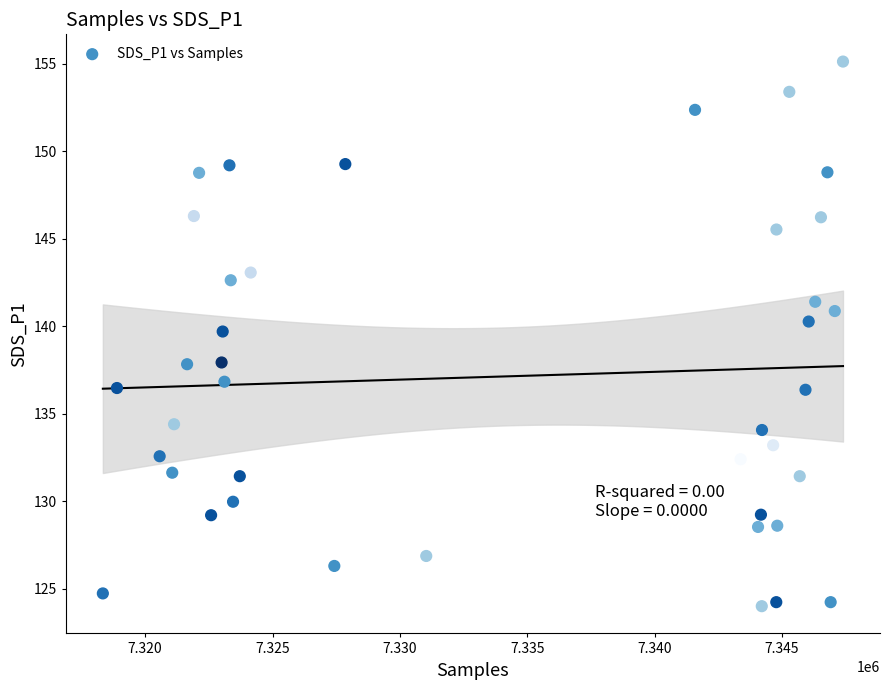

What is the range of X values (max minus min)?

29049.0